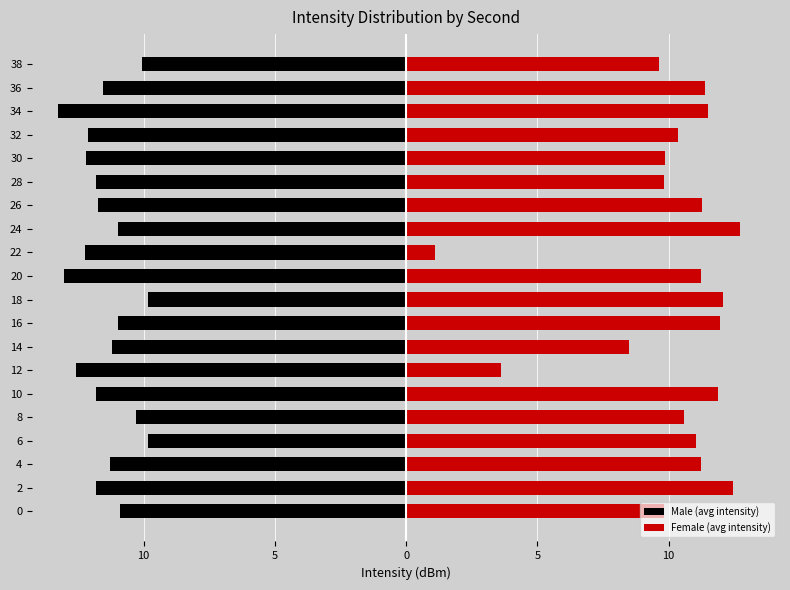

Reading left to right, extract all data points from this chart.

Male (avg intensity): -10.9	-11.8	-11.3	-9.8	-10.3	-11.8	-12.6	-11.2	-11.0	-9.8	-13.0	-12.2	-11.0	-11.8	-11.8	-12.2	-12.1	-13.2	-11.6	-10.1
Female (avg intensity): 9.8	12.5	11.3	11.1	10.6	11.9	3.6	8.5	12.0	12.1	11.3	1.1	12.7	11.3	9.8	9.9	10.3	11.5	11.4	9.6